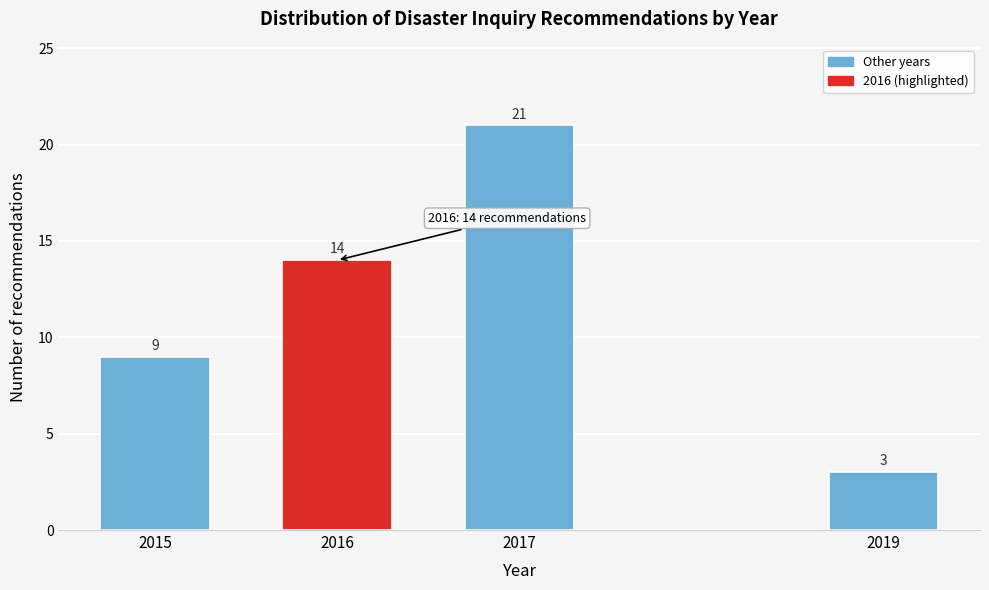

Reading right to left, extract all data points from this chart.

2019=3	2017=21	2016=14	2015=9